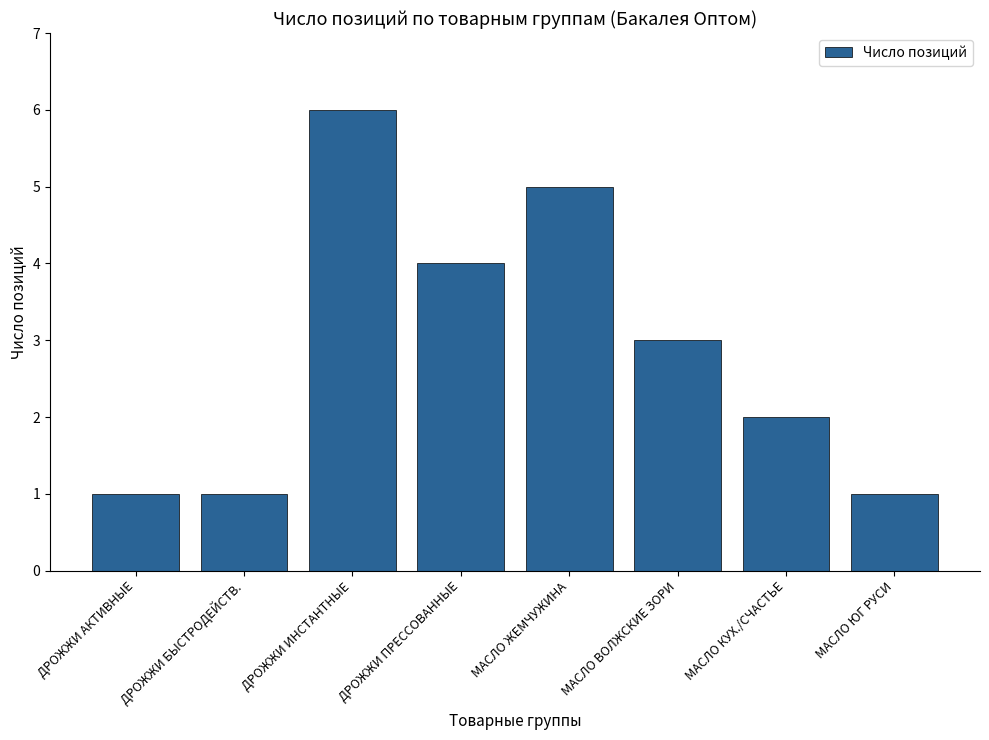

What is the maximum value shown in the chart?

6